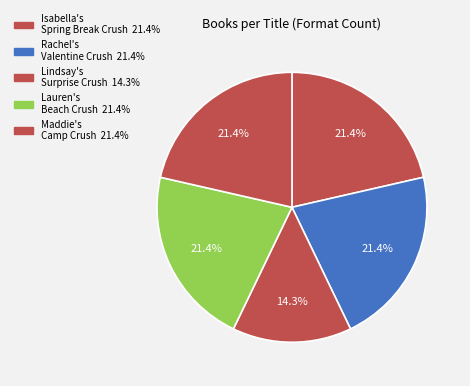

Which category has the biggest portion of the pie?

Isabella's Spring Break Crush